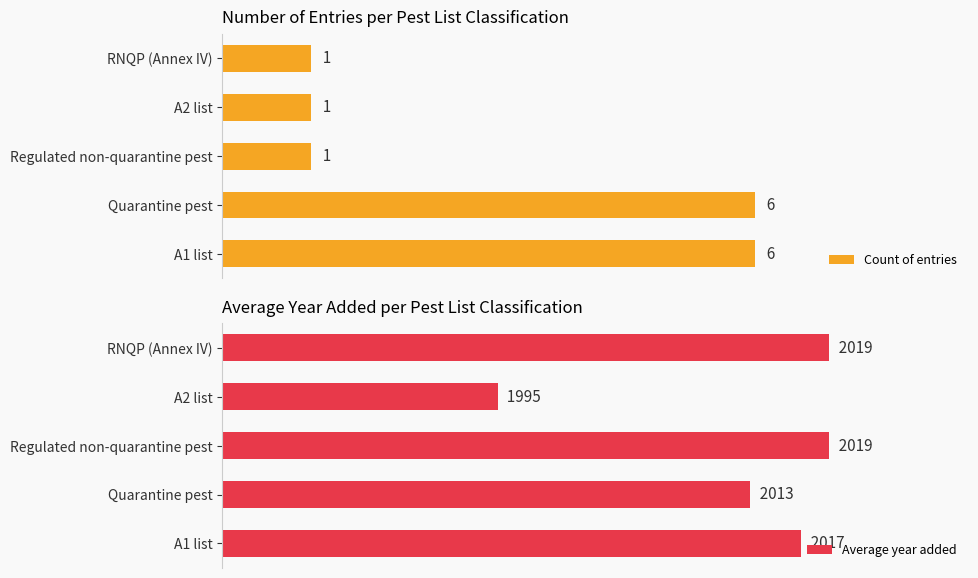

How many groups of bars are there?

5